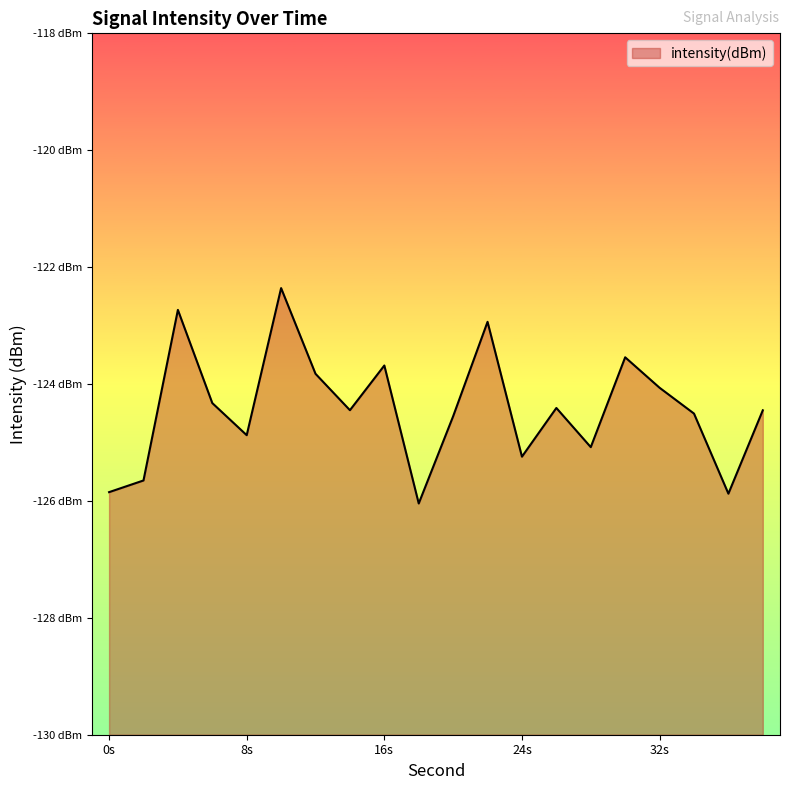

Is it true that the value at 0s is -195.4?

False